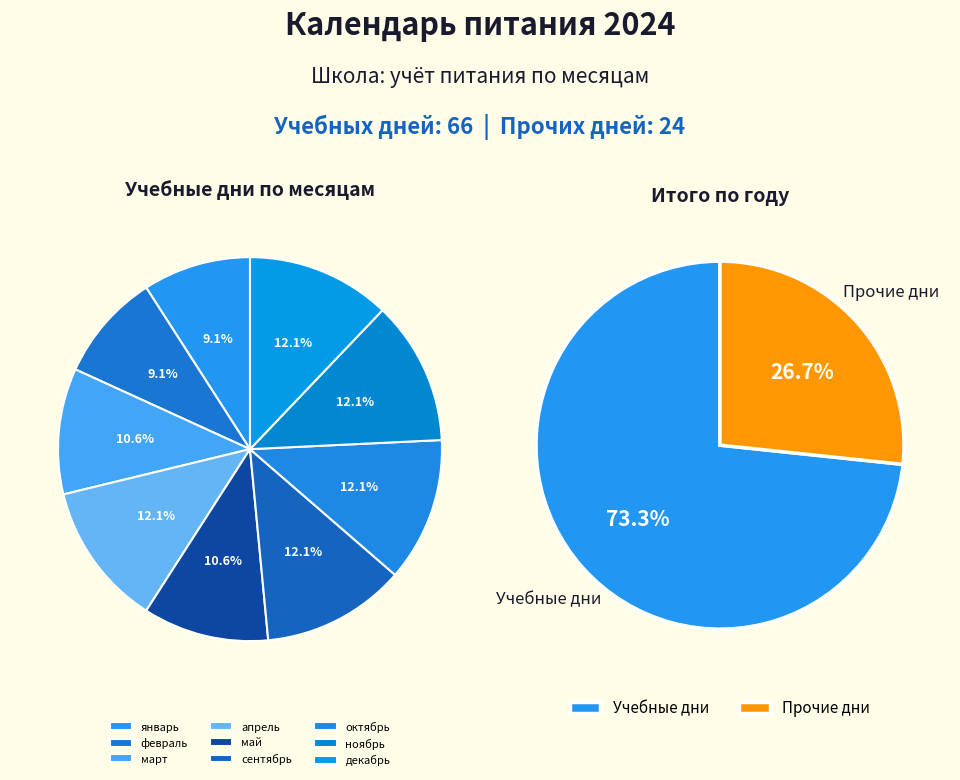

The февраль slice represents 9% of the pie. True or false?

True